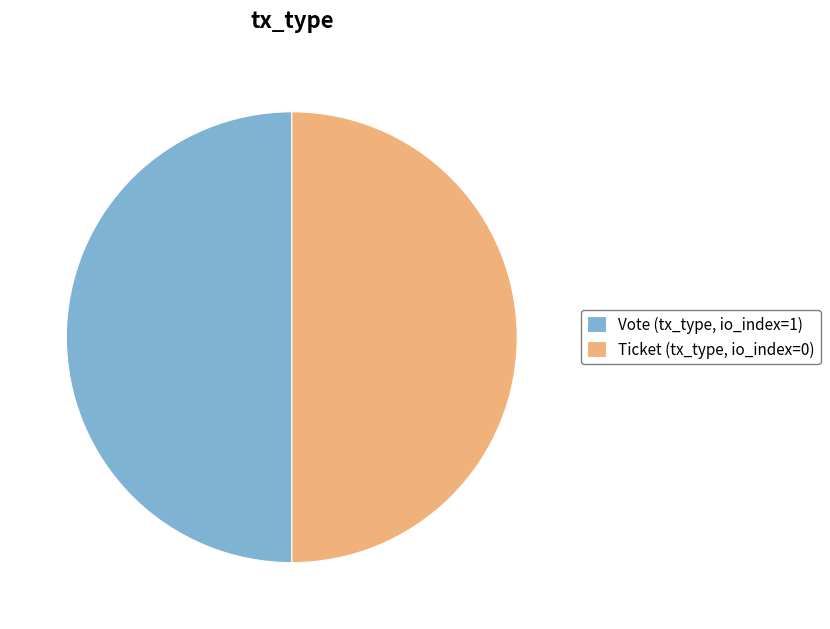

True or false: Ticket (tx_type, io_index=0) accounts for 36% of the total.

False